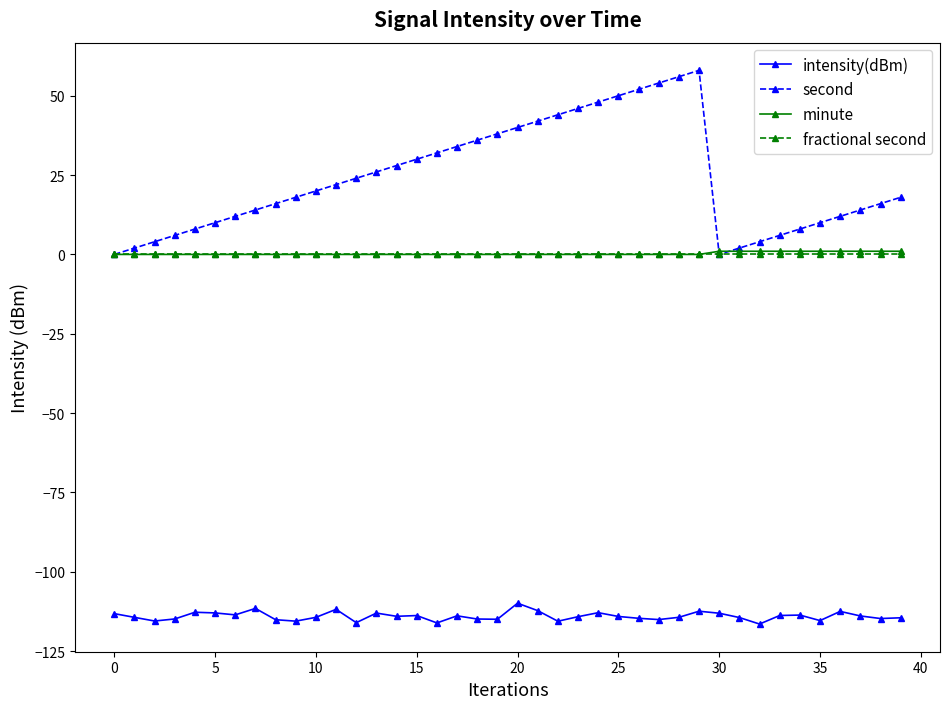

Which series has the largest total across all categories?

second